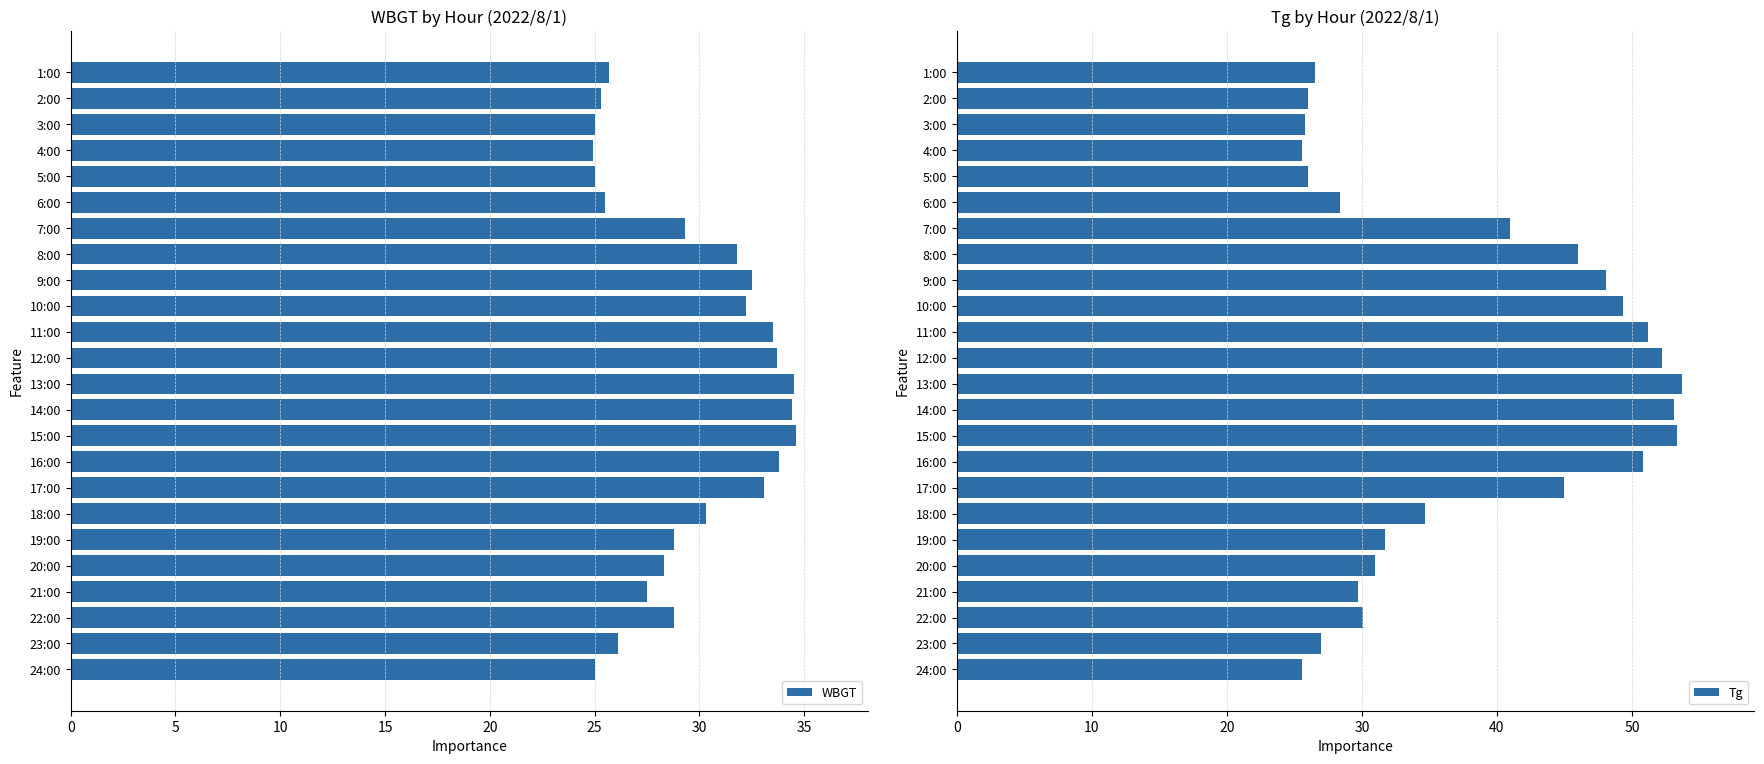

What is the maximum value for WBGT?

34.6